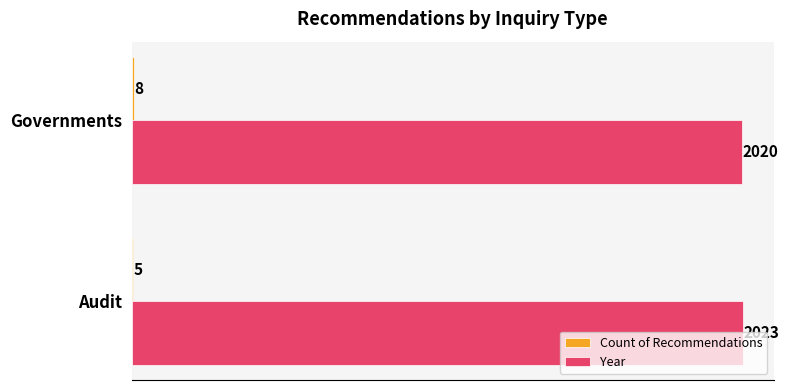

What is the maximum value shown in the chart?

2023